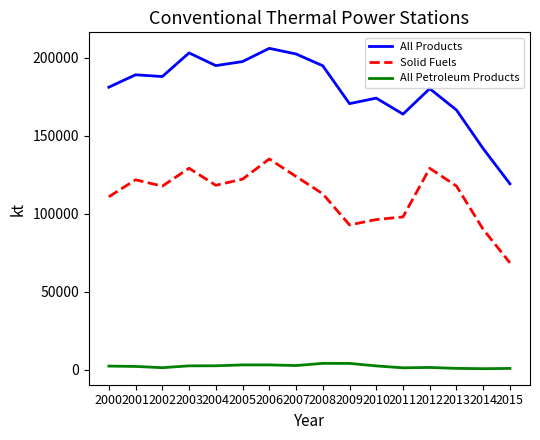

Where does the Solid Fuels series first go above 117879?

2001